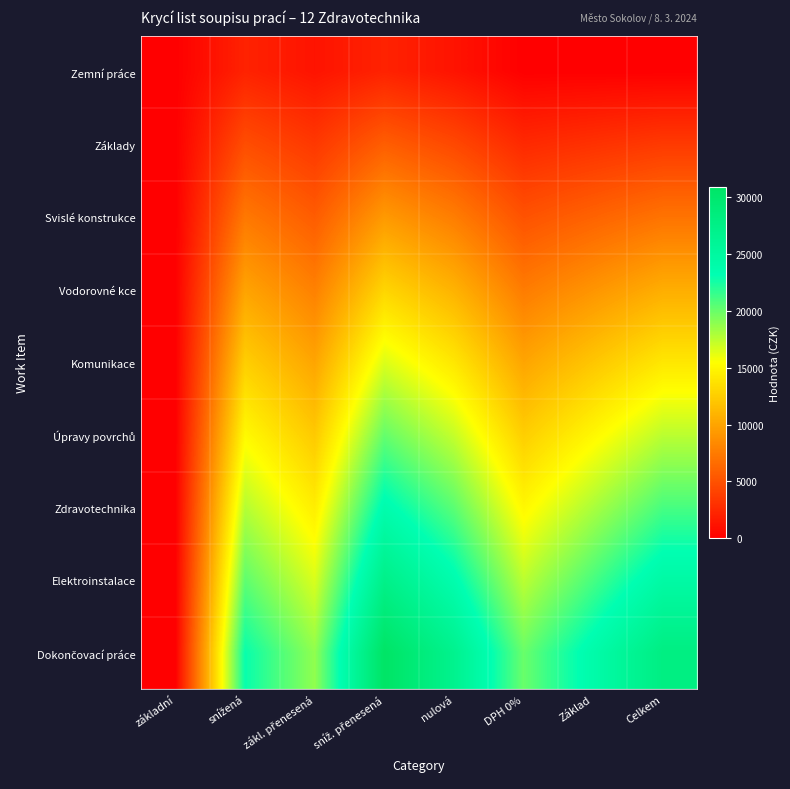

What is the total value across all series at sníž. přenesená?

148500